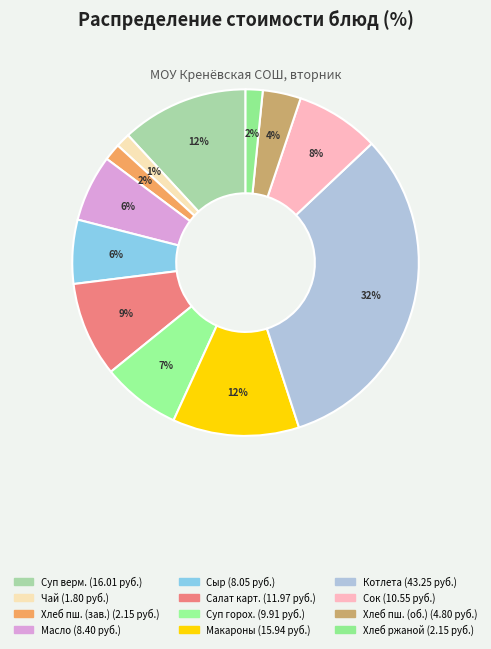

Is there a majority slice in this chart?

No